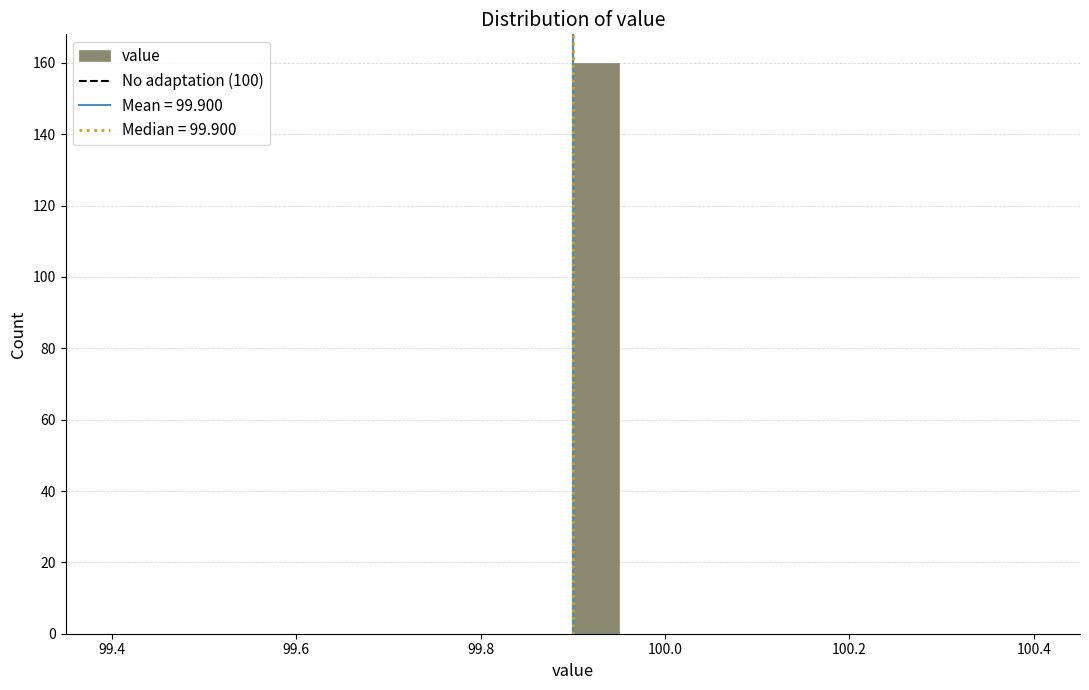

Around what value on the x-axis is the tallest bar? Give the approximate position of its centre, as read against the axis.

99.92